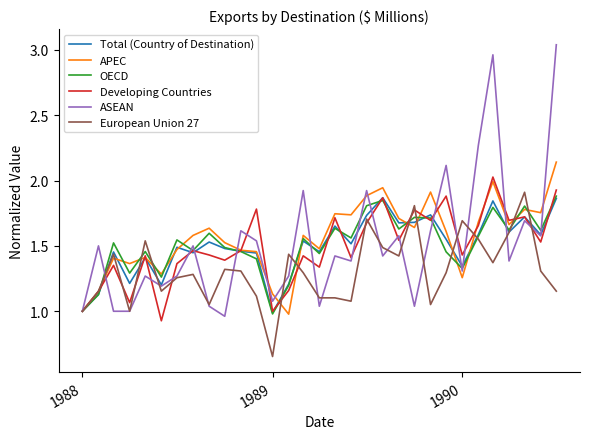

Which series has the largest range (max minus min)?

ASEAN